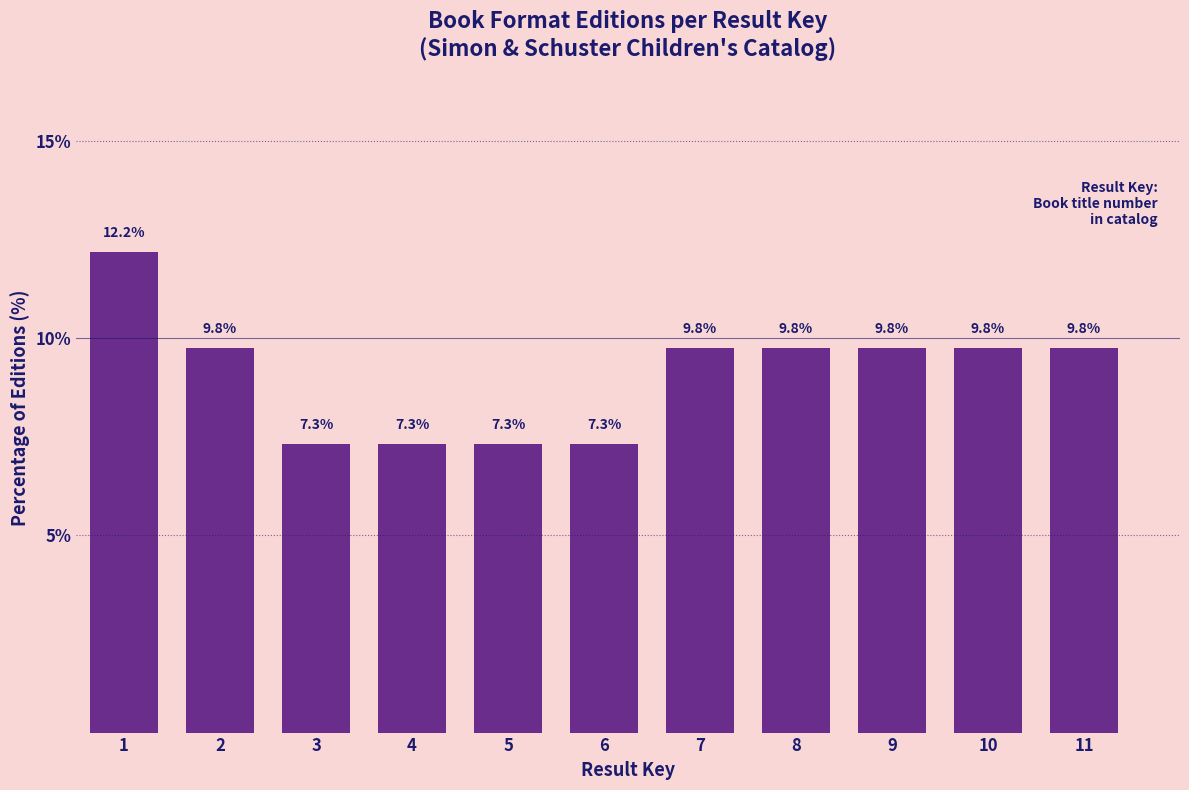

Reading right to left, list all the values displayed in this chart.

9.8	9.8	9.8	9.8	9.8	7.3	7.3	7.3	7.3	9.8	12.2